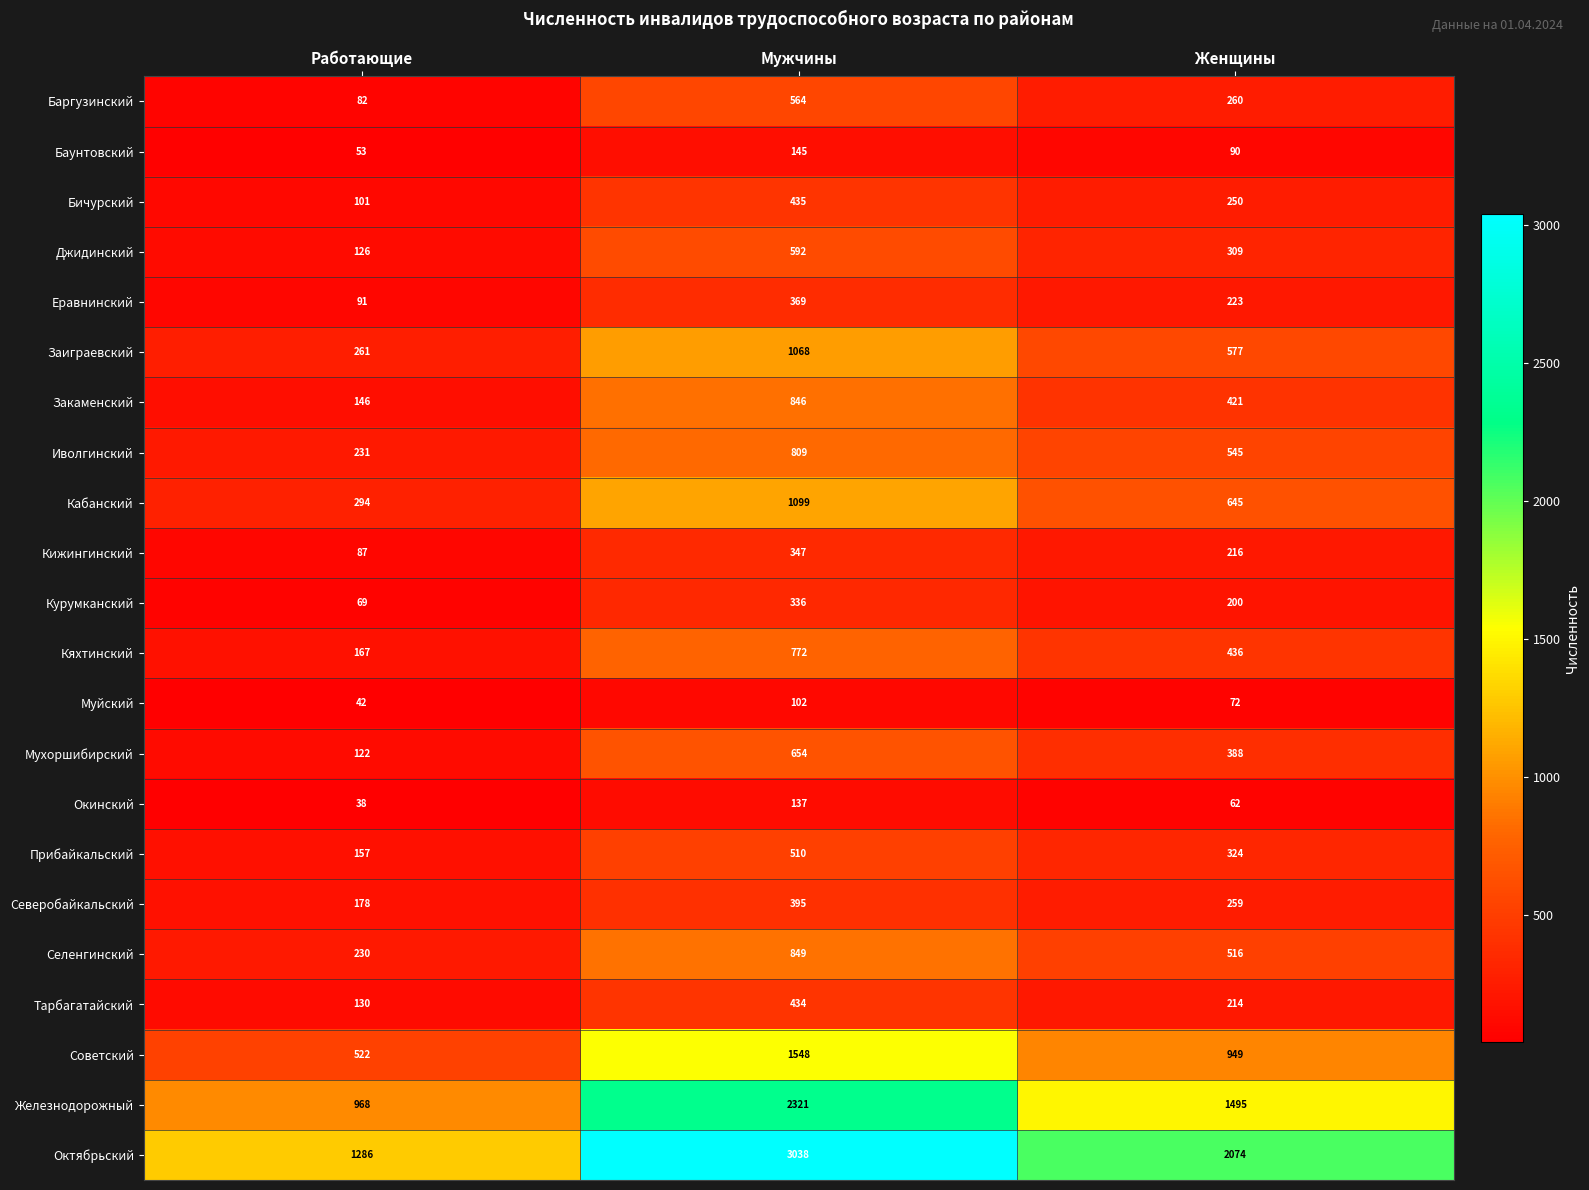

What is the spread (max minus min) of values at Мужчины?

2936